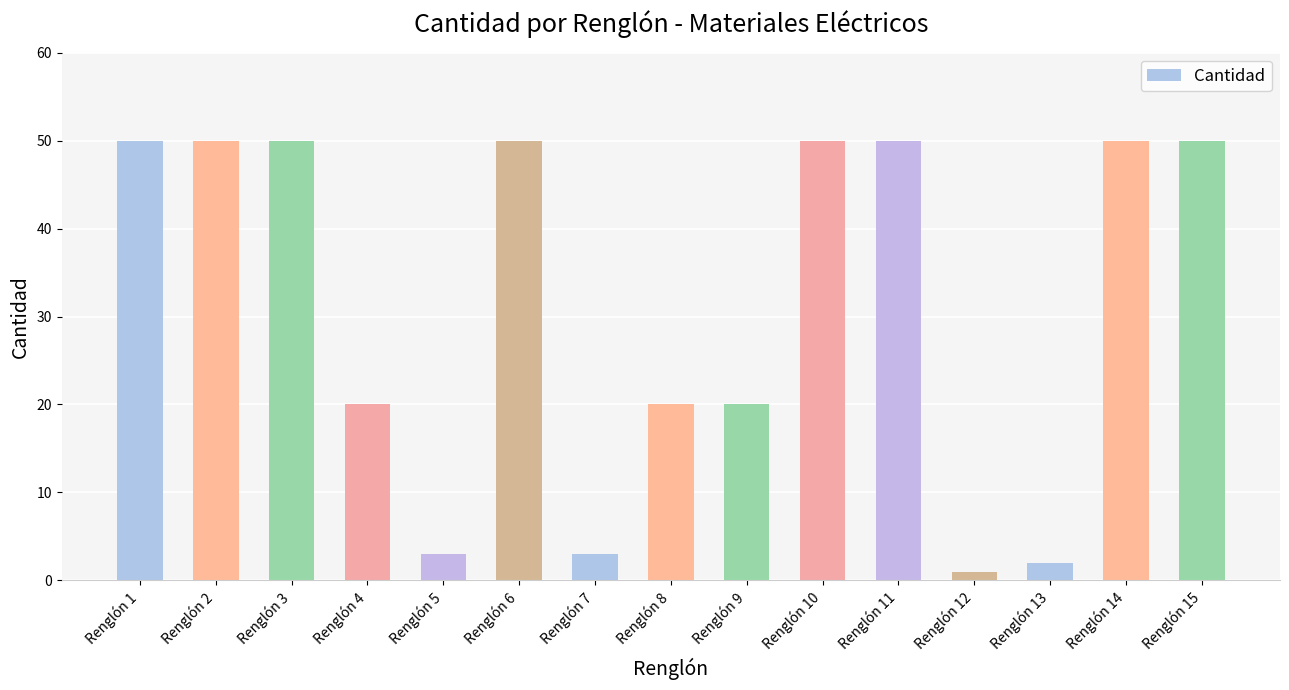

Reading right to left, extract all data points from this chart.

Renglón 15=50	Renglón 14=50	Renglón 13=2	Renglón 12=1	Renglón 11=50	Renglón 10=50	Renglón 9=20	Renglón 8=20	Renglón 7=3	Renglón 6=50	Renglón 5=3	Renglón 4=20	Renglón 3=50	Renglón 2=50	Renglón 1=50